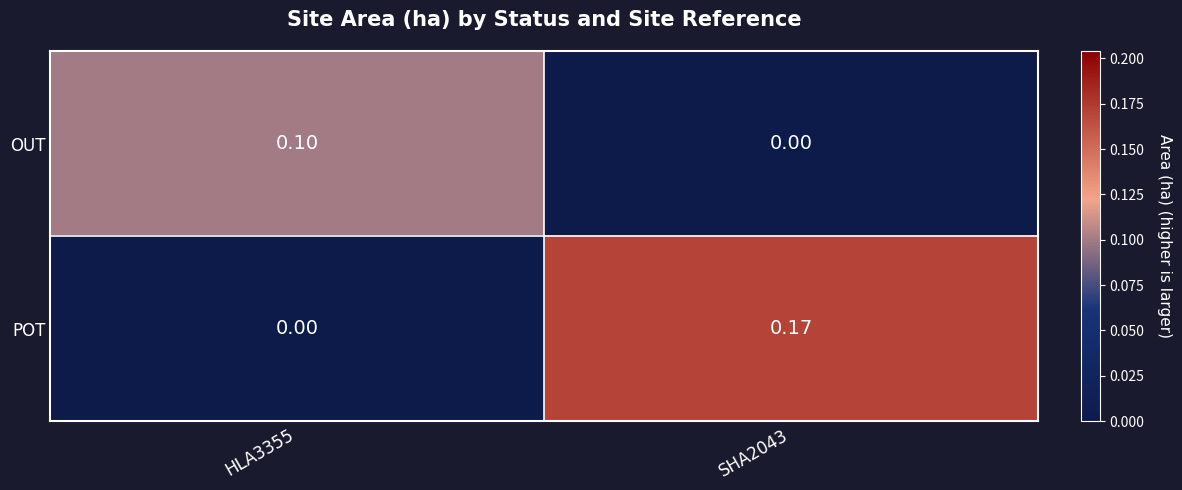

At HLA3355, list the series in order from smallest to largest.

POT, OUT